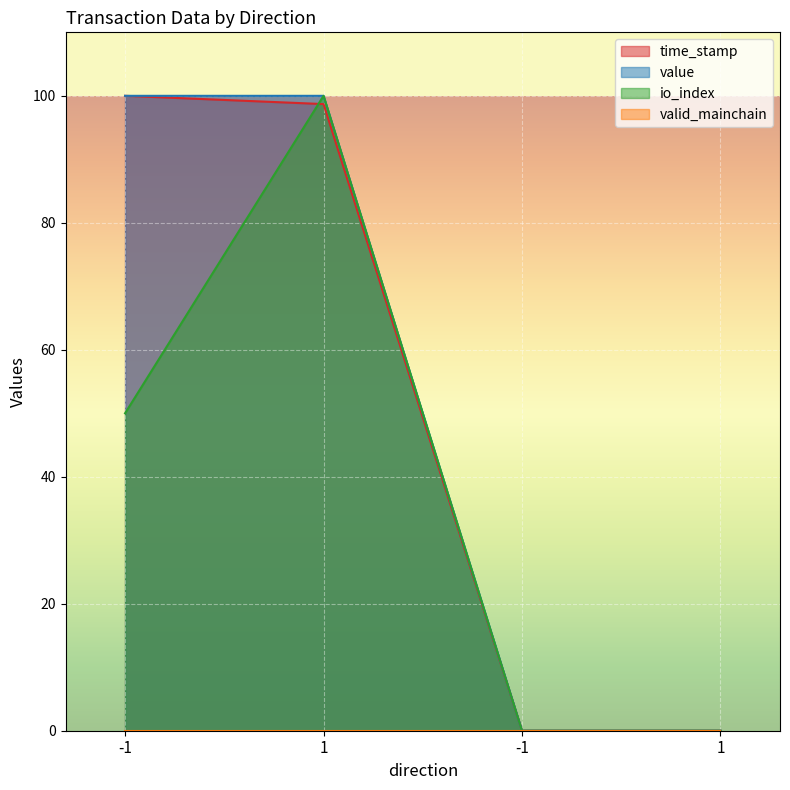

The value of time_stamp at 1 is 61.4. True or false?

False